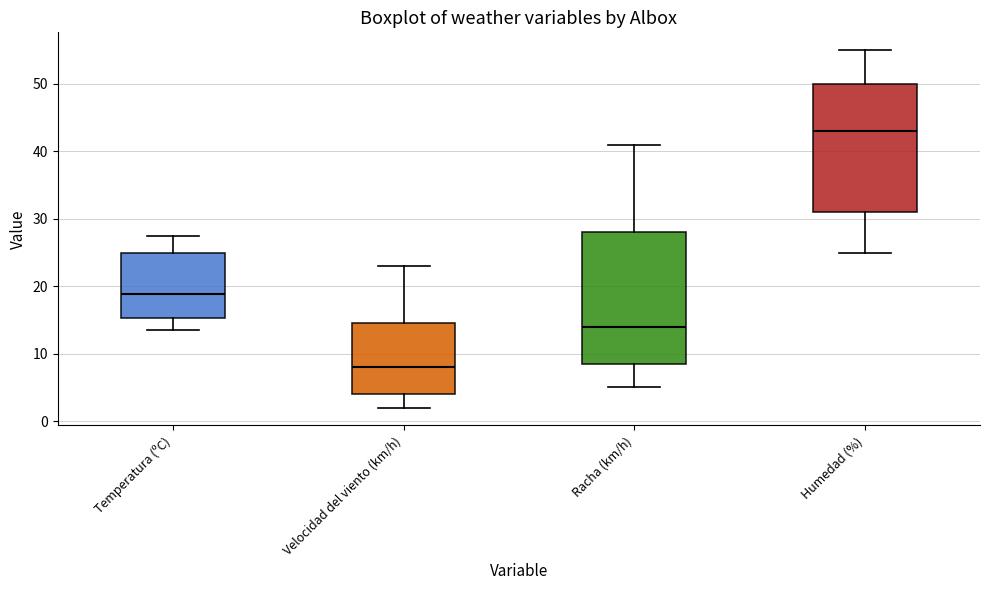

Reading left to right, transcribe this box plot: for each box, give where its median line is, the range the box spans, and where its two whiskers end, as read against the y-axis. The values are not printed on the chart, so give them approximately, as read against the axis.

Temperatura (ºC): median 19, box 15 to 25, whiskers 14 to 28
Velocidad del viento (km/h): median 8, box 4 to 15, whiskers 2 to 23
Racha (km/h): median 14, box 9 to 28, whiskers 5 to 41
Humedad (%): median 43, box 31 to 50, whiskers 25 to 55